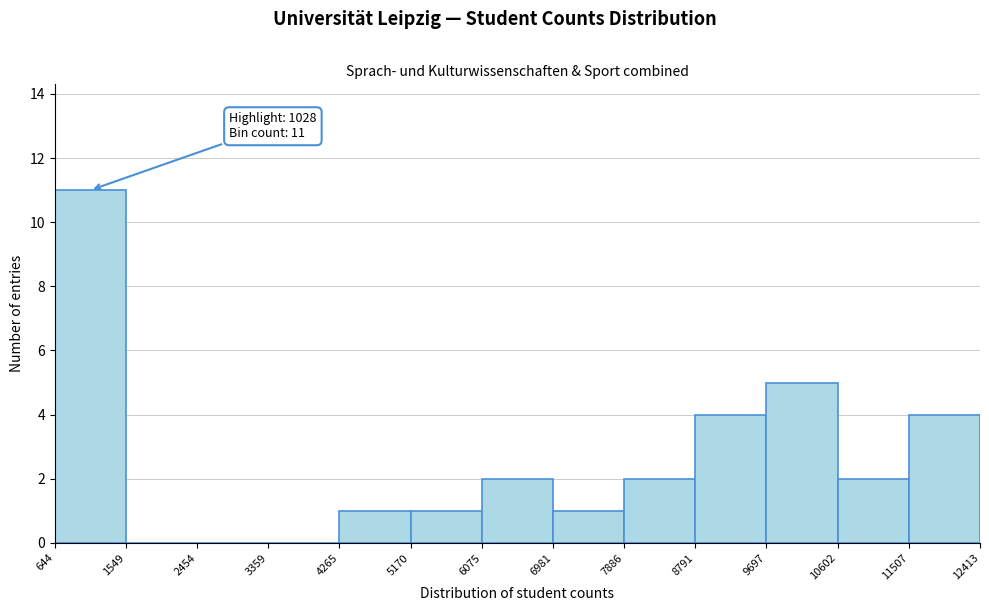

Which range on the x-axis has the tallest bar?

644 to 1549